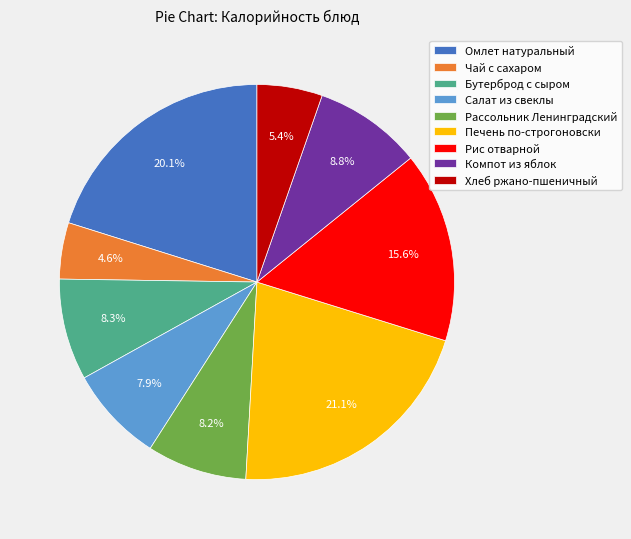

How many slices are in this pie chart?

9